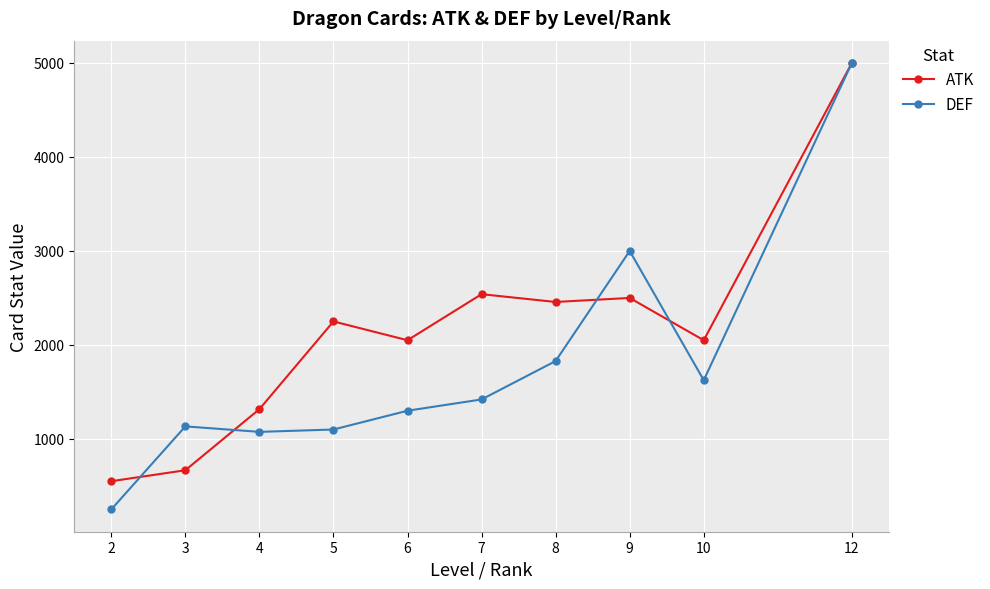

What value does the ATK series have at 6?

2050.0